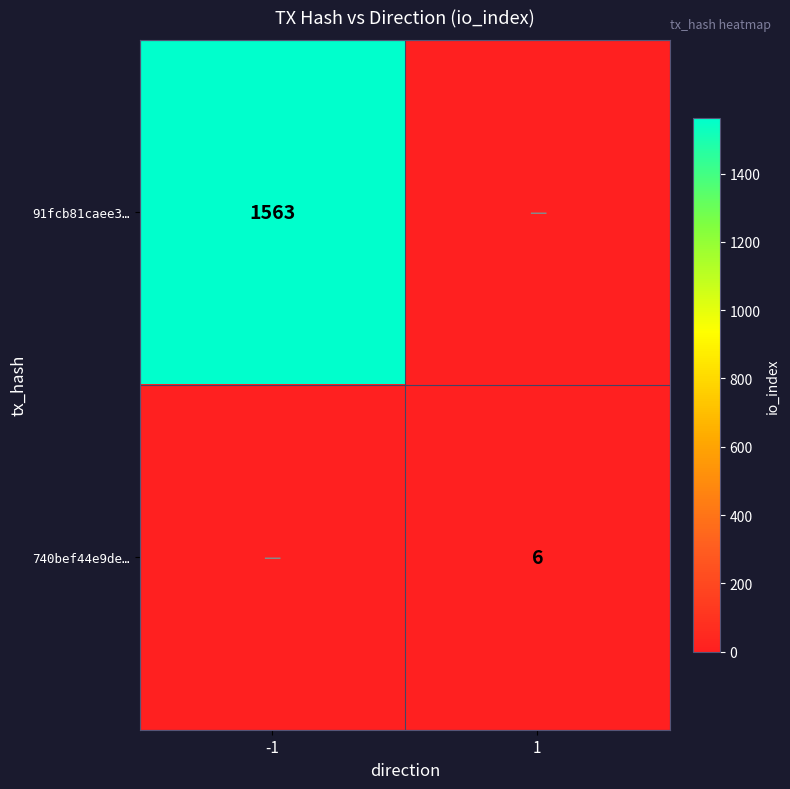

Is it true that 740bef44e9de… equals 10 at 1?

False